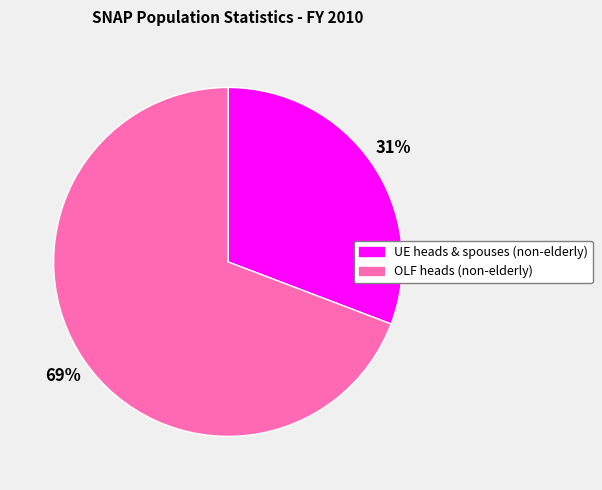

Between UE heads & spouses (non-elderly) and OLF heads (non-elderly), which is larger?

OLF heads (non-elderly)